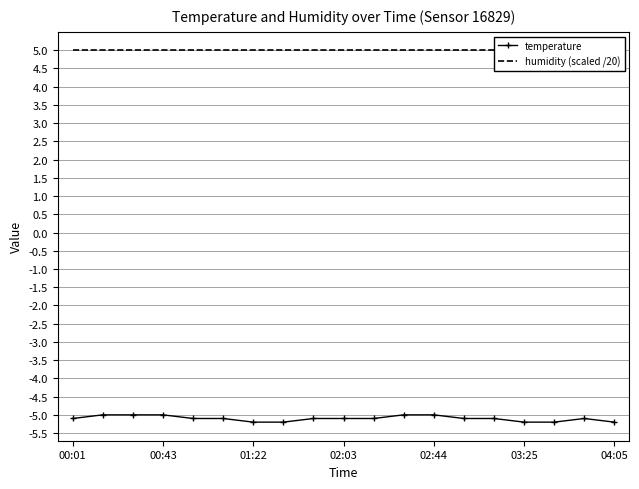

What is the spread (max minus min) of values at 11?

10.0